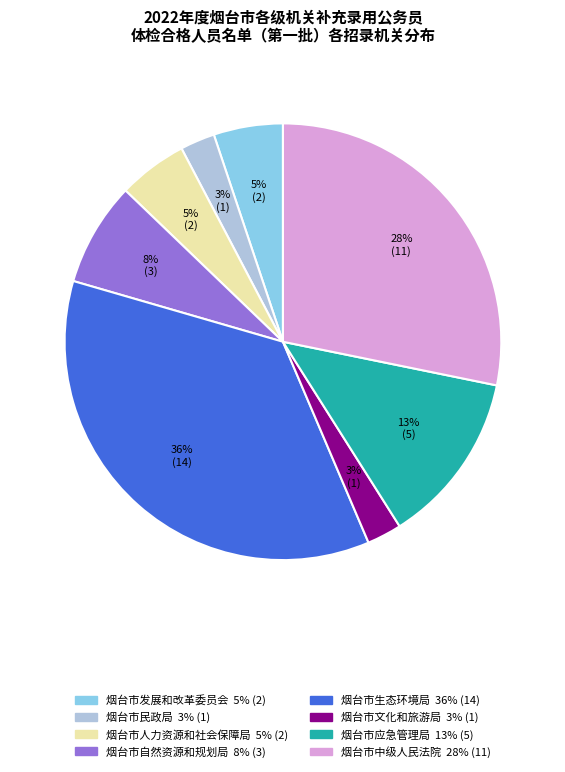

Combined, do 烟台市自然资源和规划局 and 烟台市发展和改革委员会 account for over 50%?

No